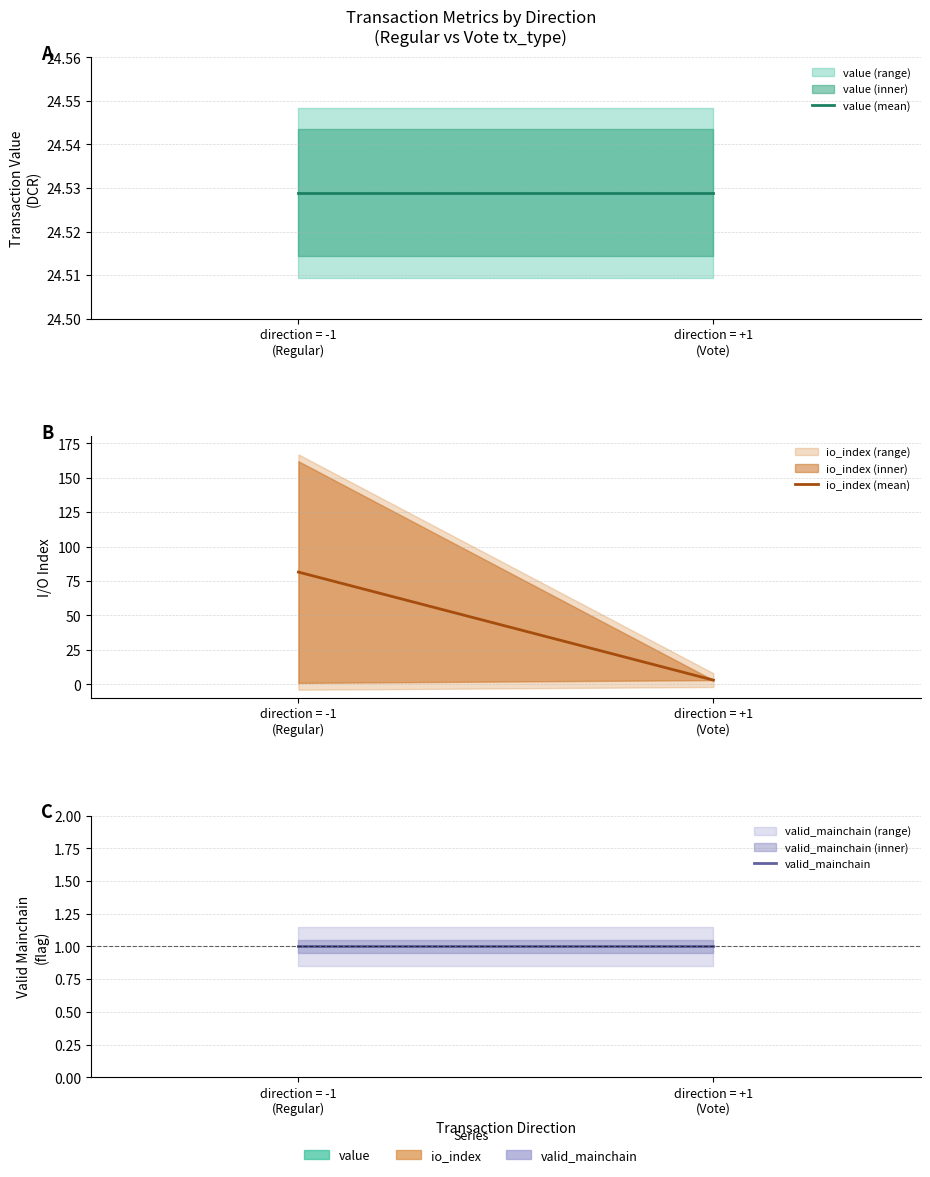

What is the greatest value displayed?

81.5